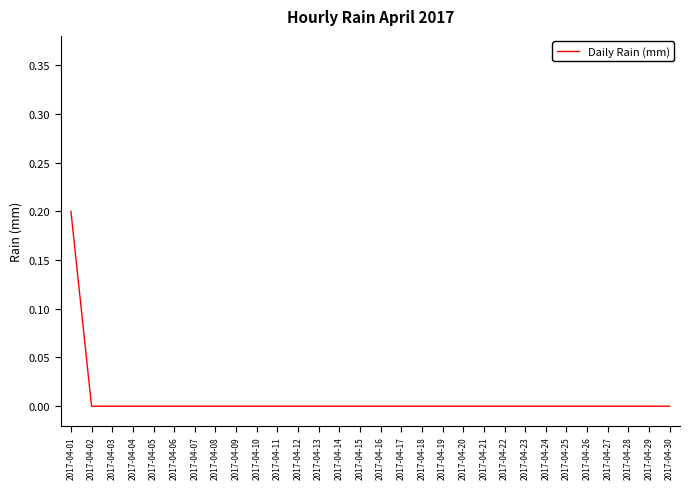

True or false: the data shows 0.0 at 2017-04-07.

True